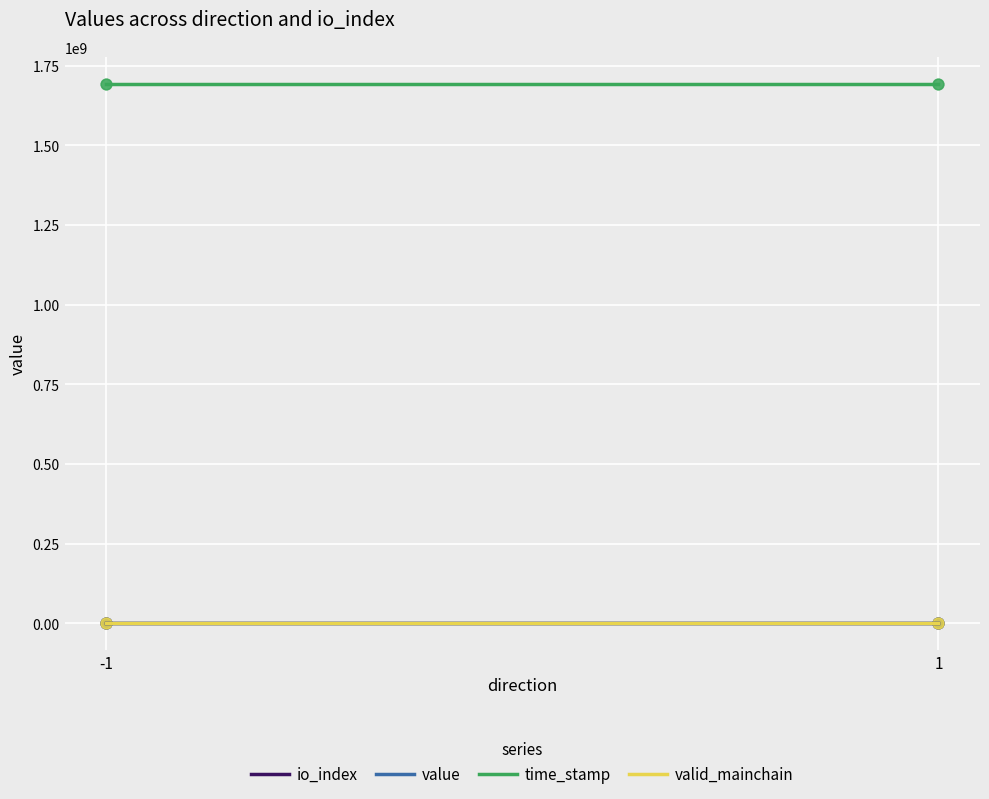

Which series has the largest total across all categories?

time_stamp